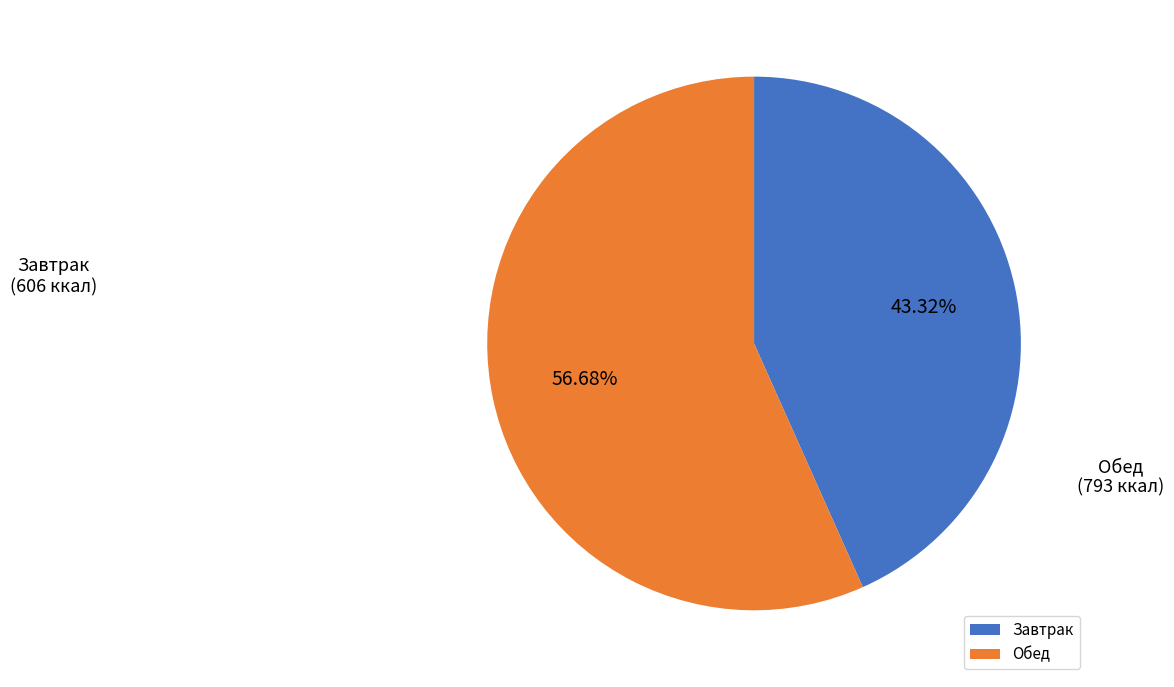

Approximately how many times larger is the value at Обед compared to Завтрак?

1.3